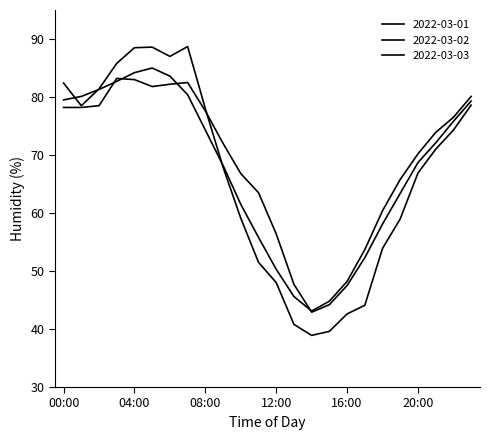

Is this an area chart (filled region under the line)?

No